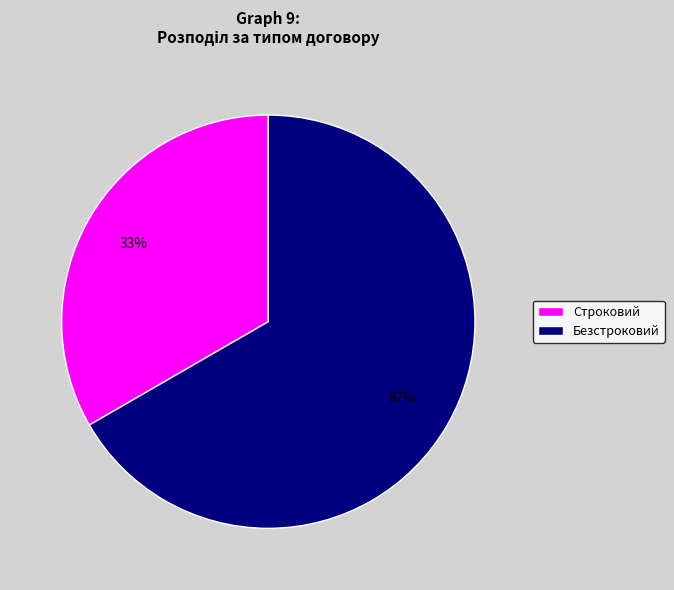

How many segments does this pie chart have?

2